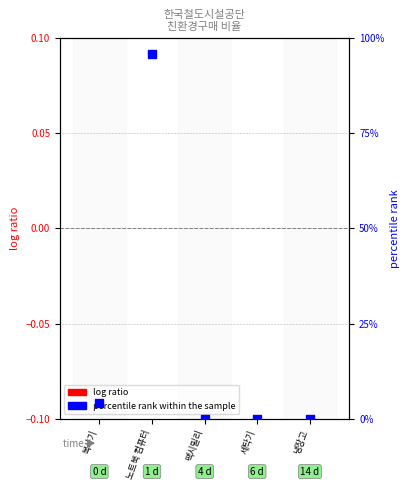

What are all the series names shown in the legend?

log ratio, percentile rank within the sample